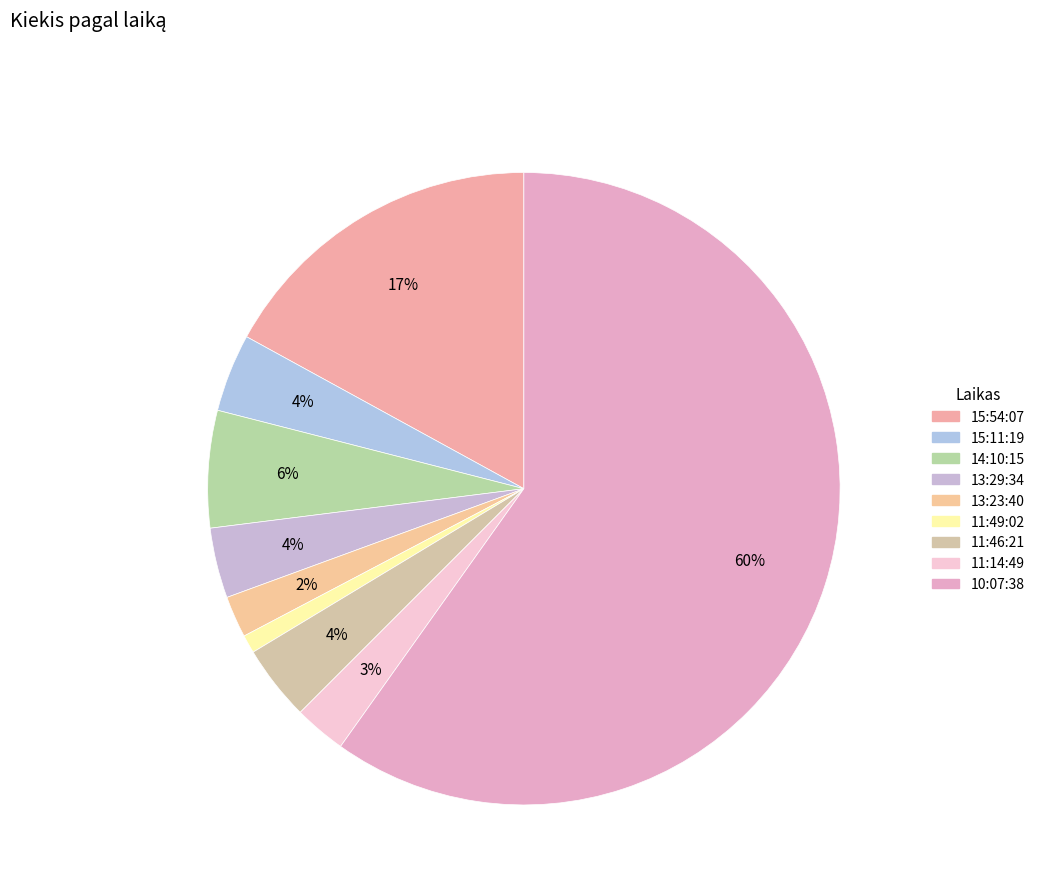

What is the smallest slice in the pie chart?

11:49:02